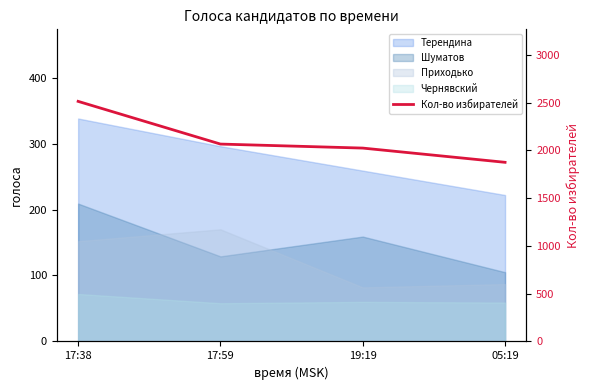

How many data points are above 2066?

1